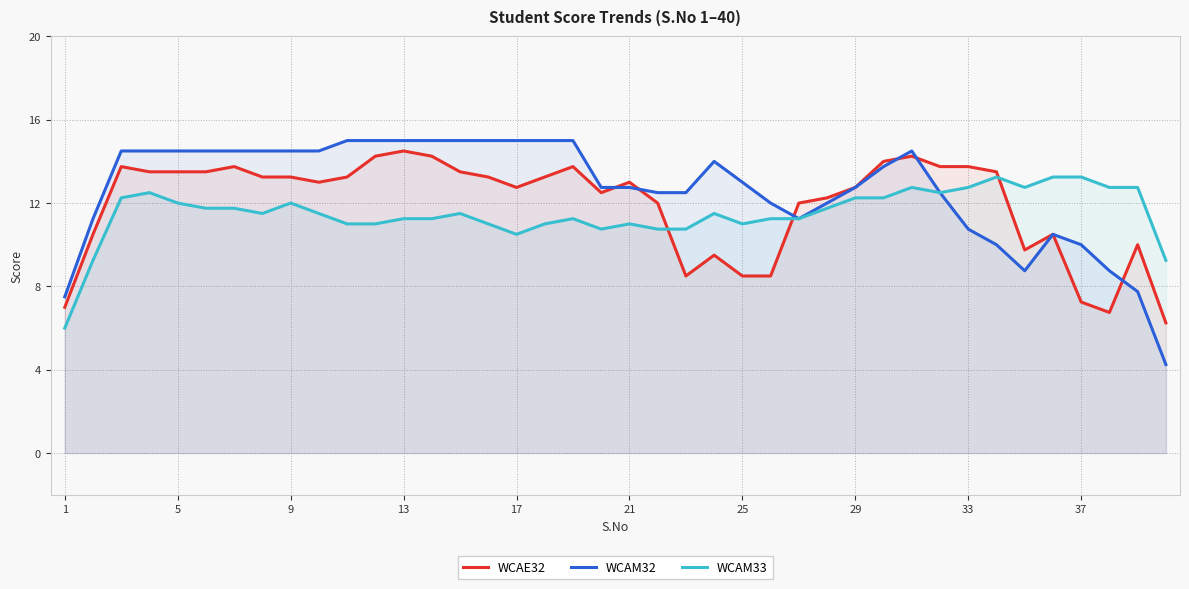

What is the value of the WCAM32 point at the 11th from the left?

15.0